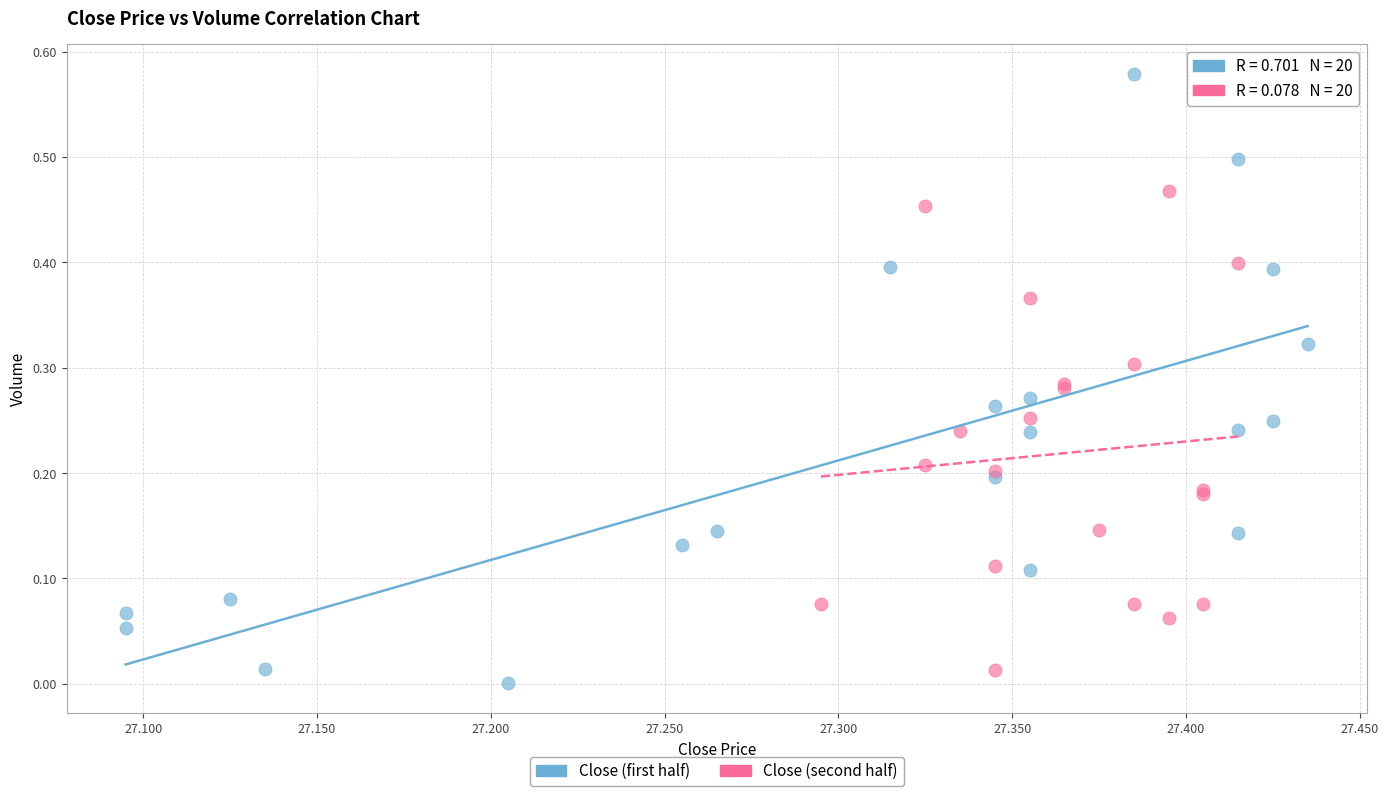

Which series has the largest Y range (max minus min)?

Close (first half)